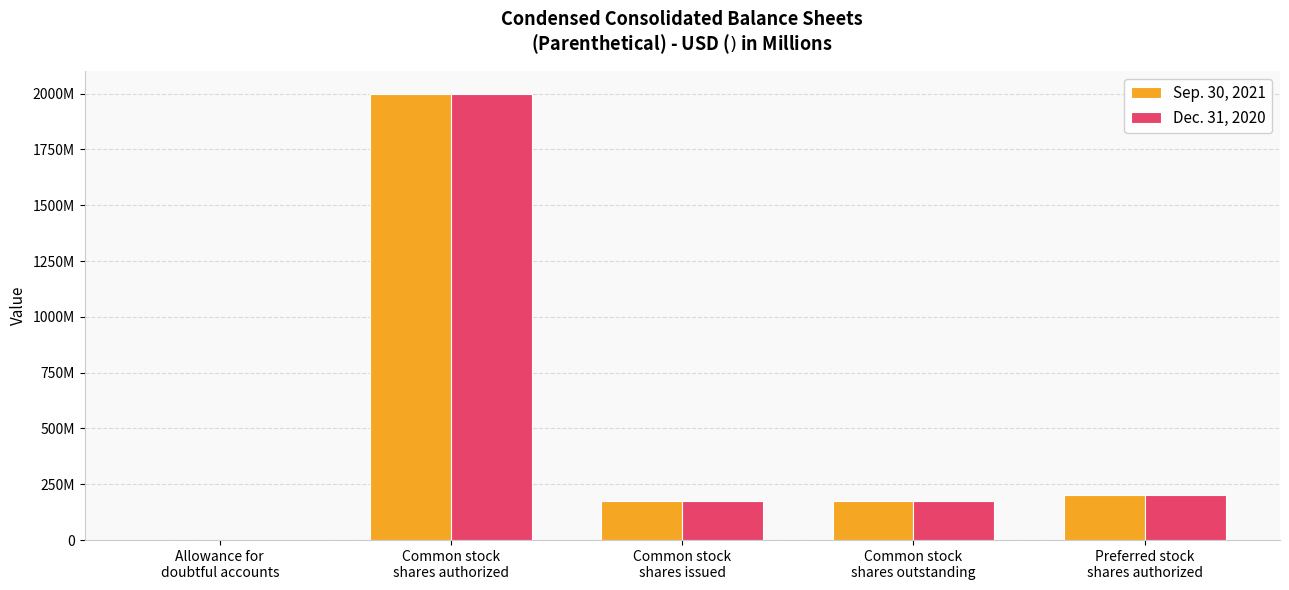

Reading left to right, transcribe all the data shown in this chart.

Sep. 30, 2021: Allowance for
doubtful accounts=3	Common stock
shares authorized=2000000000	Common stock
shares issued=177250974	Common stock
shares outstanding=177250974	Preferred stock
shares authorized=200000000
Dec. 31, 2020: Allowance for
doubtful accounts=3	Common stock
shares authorized=2000000000	Common stock
shares issued=177157710	Common stock
shares outstanding=177157710	Preferred stock
shares authorized=200000000